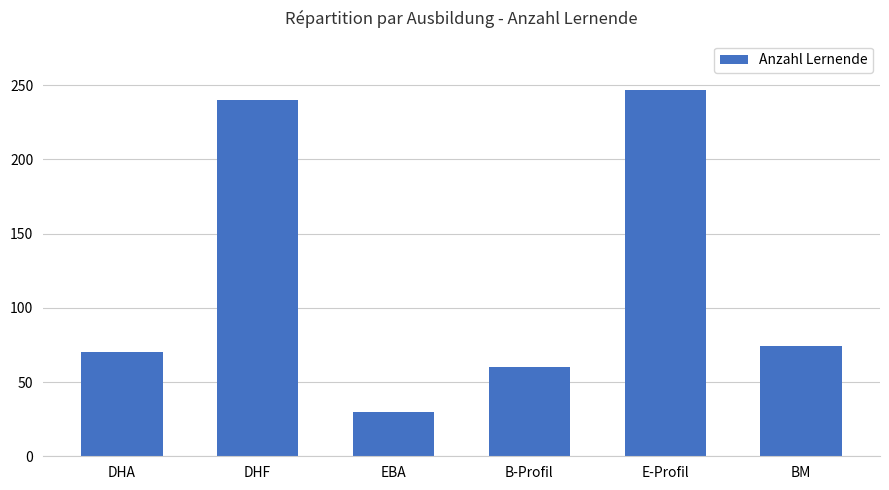

What is the greatest value displayed?

247